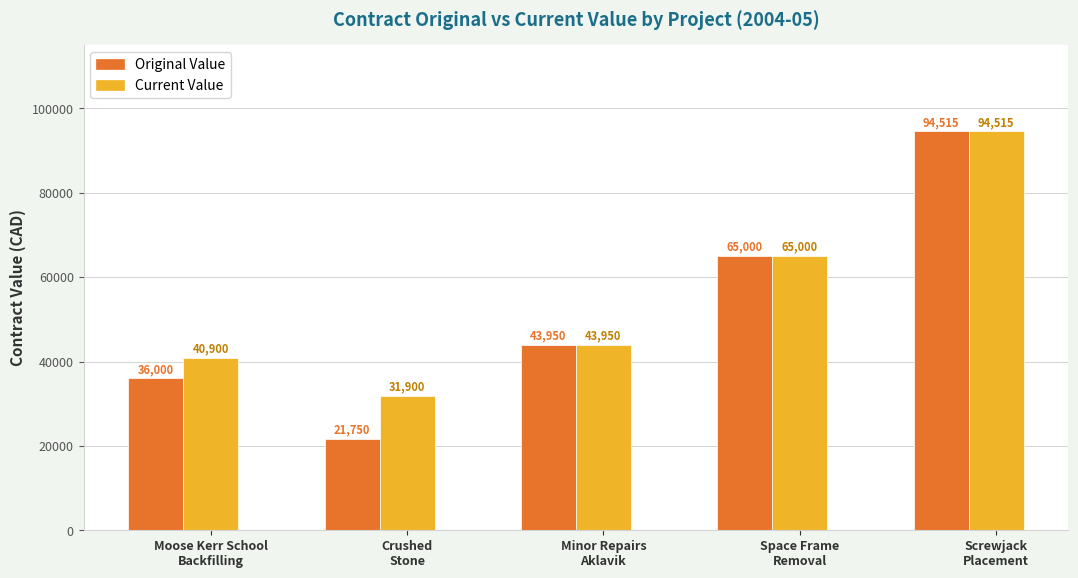

What is the minimum value shown in the chart?

21750